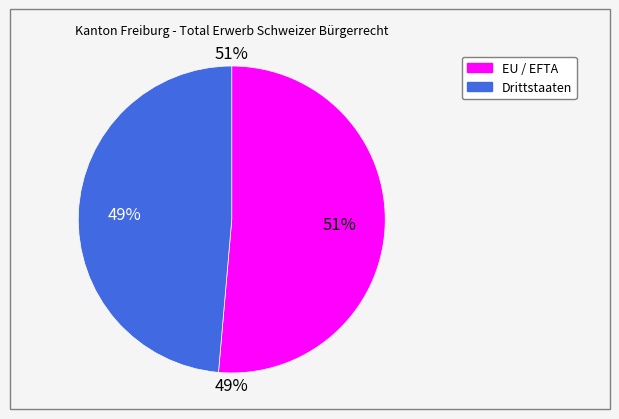

The Drittstaaten slice represents 34% of the pie. True or false?

False